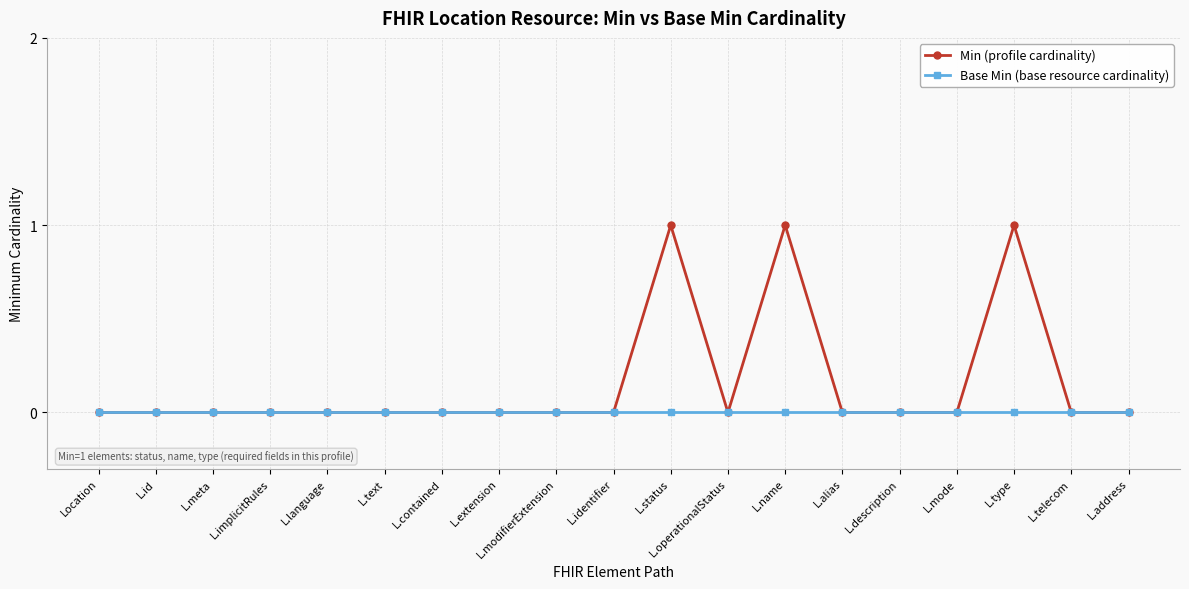

True or false: Min (profile cardinality) has more than 1 interior local peaks.

True